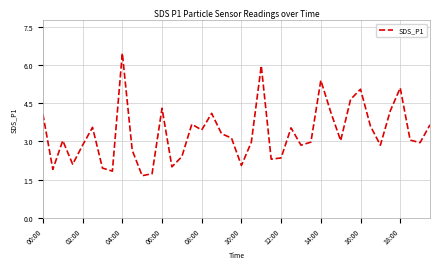

What is the maximum value shown in the chart?

6.5